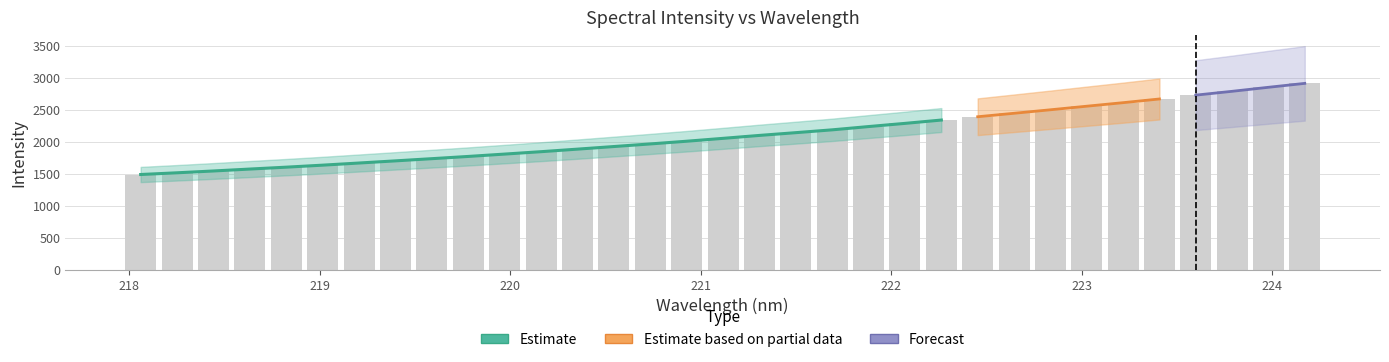

What is the value of the 33rd bar from the left?

2916.9